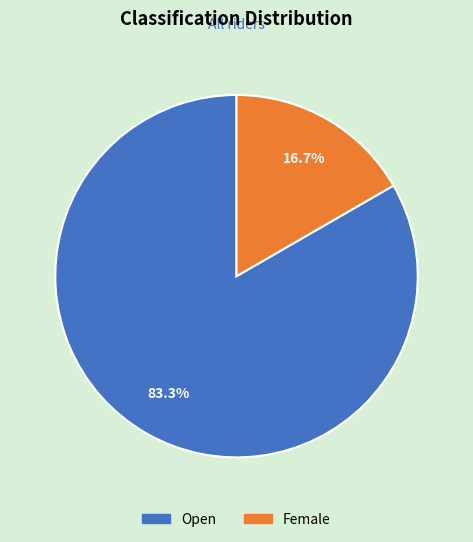

To the nearest percent, what percentage of the pie is Open?

83%